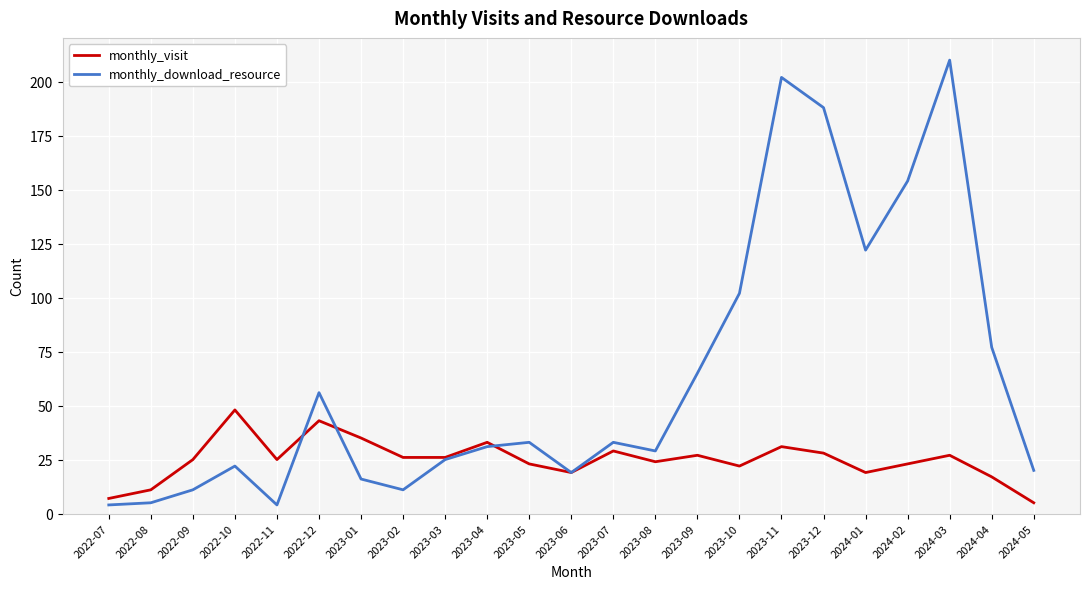

Where is monthly_download_resource nearest to the value 107?

2023-10